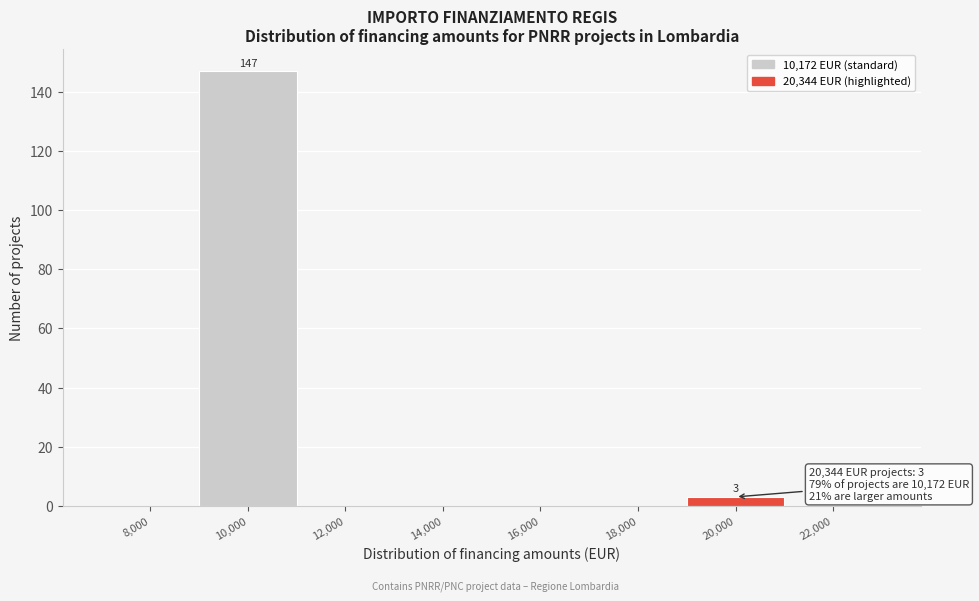

Reading left to right, what are all the values shown in this chart?

8,000=0	10,000=147	12,000=0	14,000=0	16,000=0	18,000=0	20,000=3	22,000=0